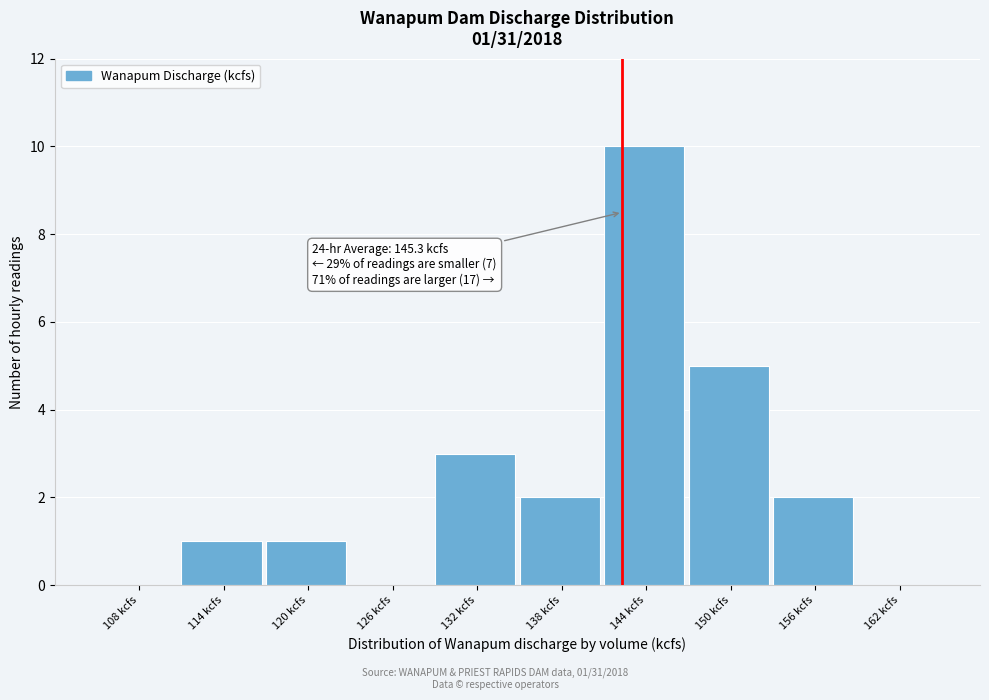

Reading right to left, what are all the values shown in this chart?

162 kcfs=0	156 kcfs=2	150 kcfs=5	144 kcfs=10	138 kcfs=2	132 kcfs=3	126 kcfs=0	120 kcfs=1	114 kcfs=1	108 kcfs=0